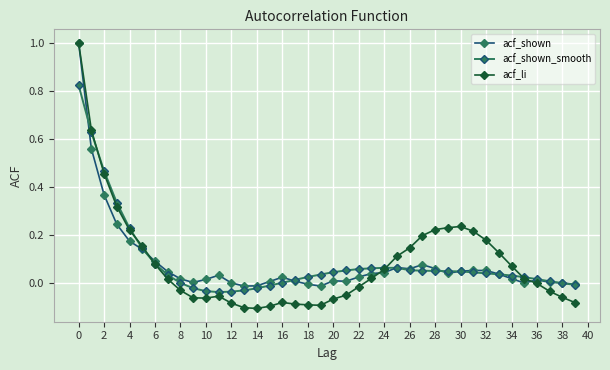

What is the maximum value shown in the chart?

1.0